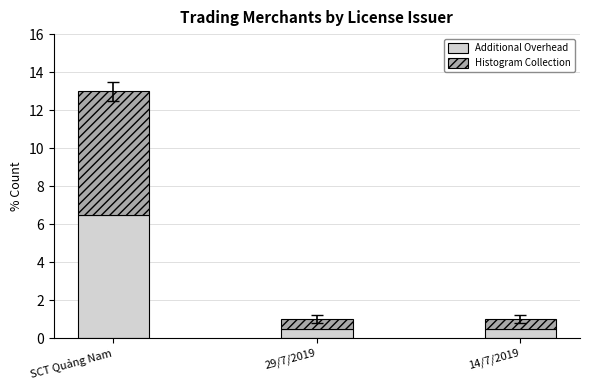

Reading right to left, transcribe the values for Additional Overhead.

14/7/2019=0.5	29/7/2019=0.5	SCT Quảng Nam=6.5